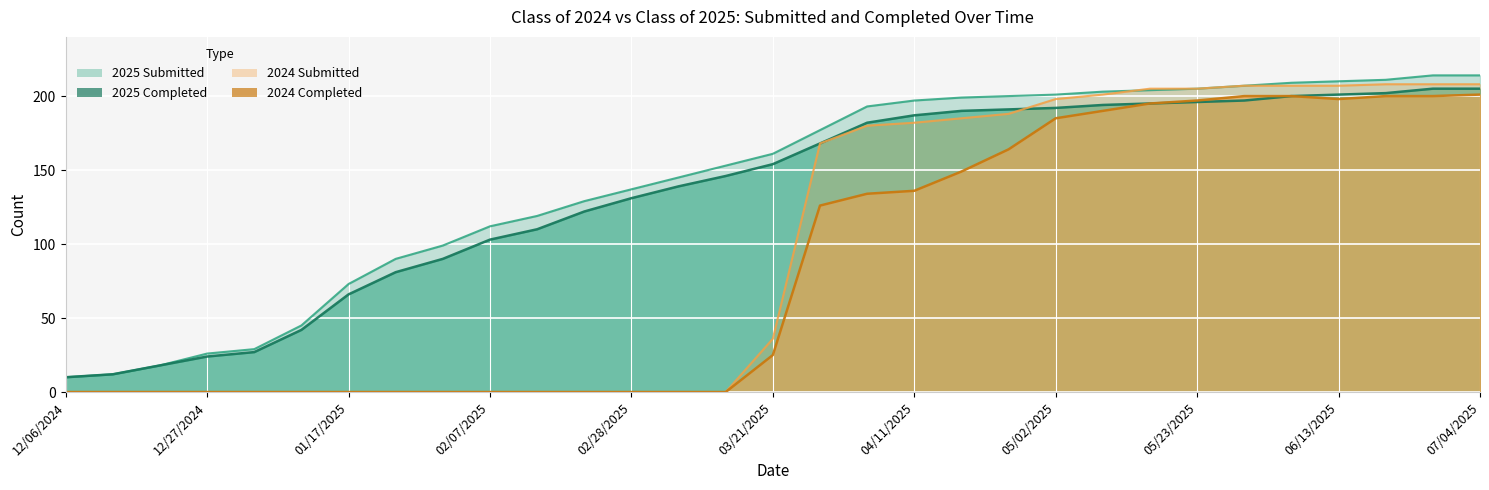

What is the highest value of the Class of 2024 Completed series?

201